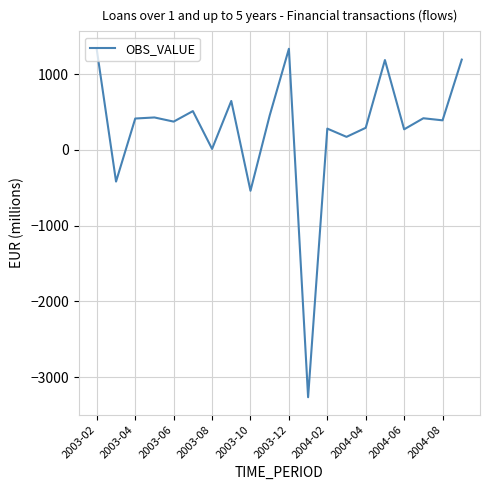

What is the smallest value displayed?

-3266.8